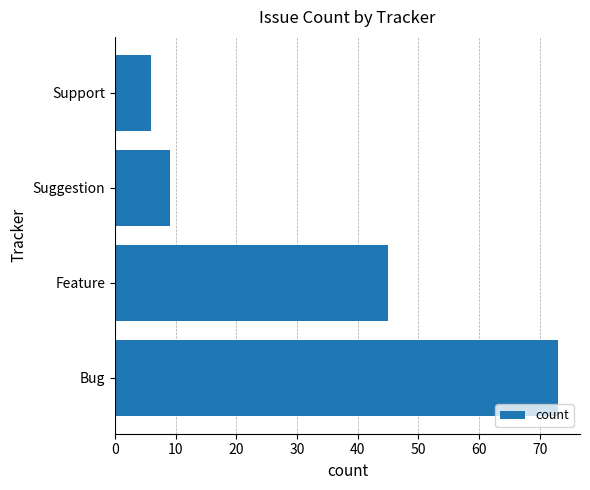

Does the chart contain any negative values?

No